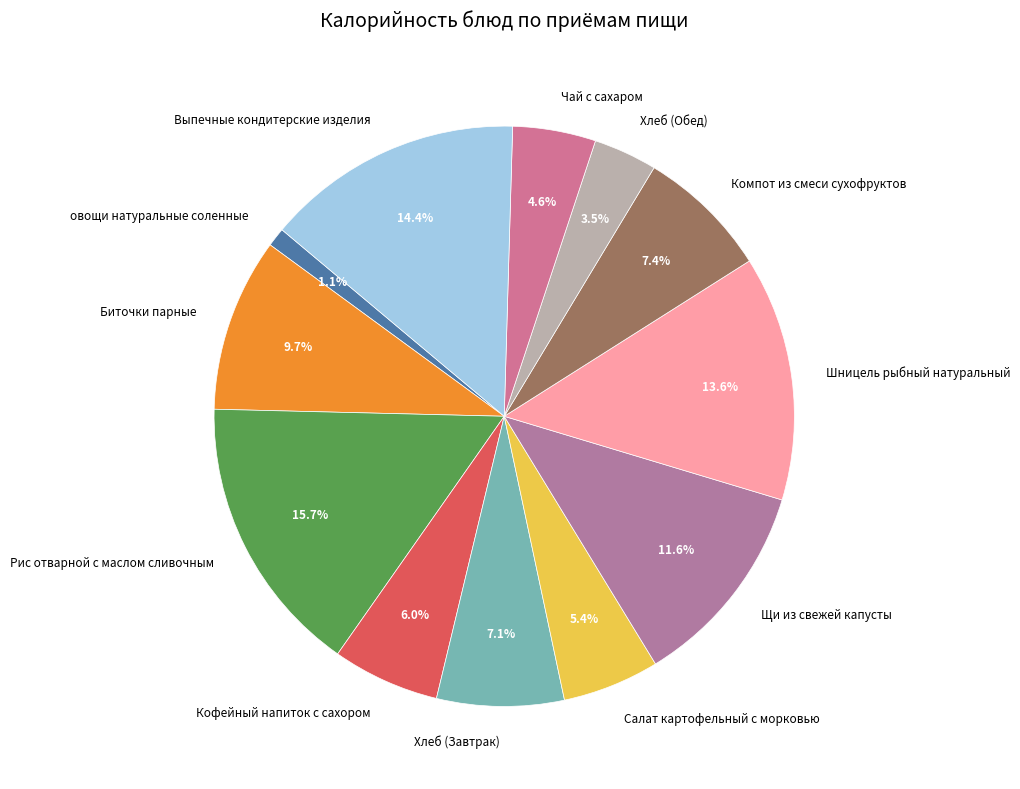

To the nearest percent, what is the difference between the largest and smallest slice percentages?

15%